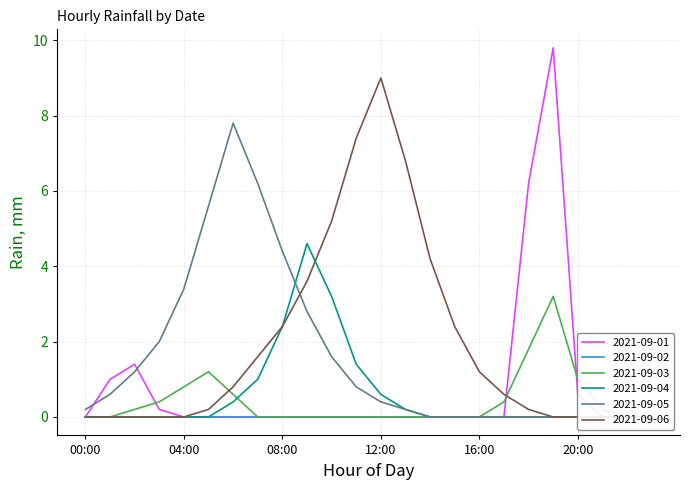

List the labels in order of 2021-09-04 value, largest first.

09:00, 10:00, 08:00, 11:00, 07:00, 12:00, 06:00, 13:00, 00:00, 01:00, 02:00, 03:00, 04:00, 05:00, 14:00, 15:00, 16:00, 17:00, 18:00, 19:00, 20:00, 21:00, 22:00, 23:00